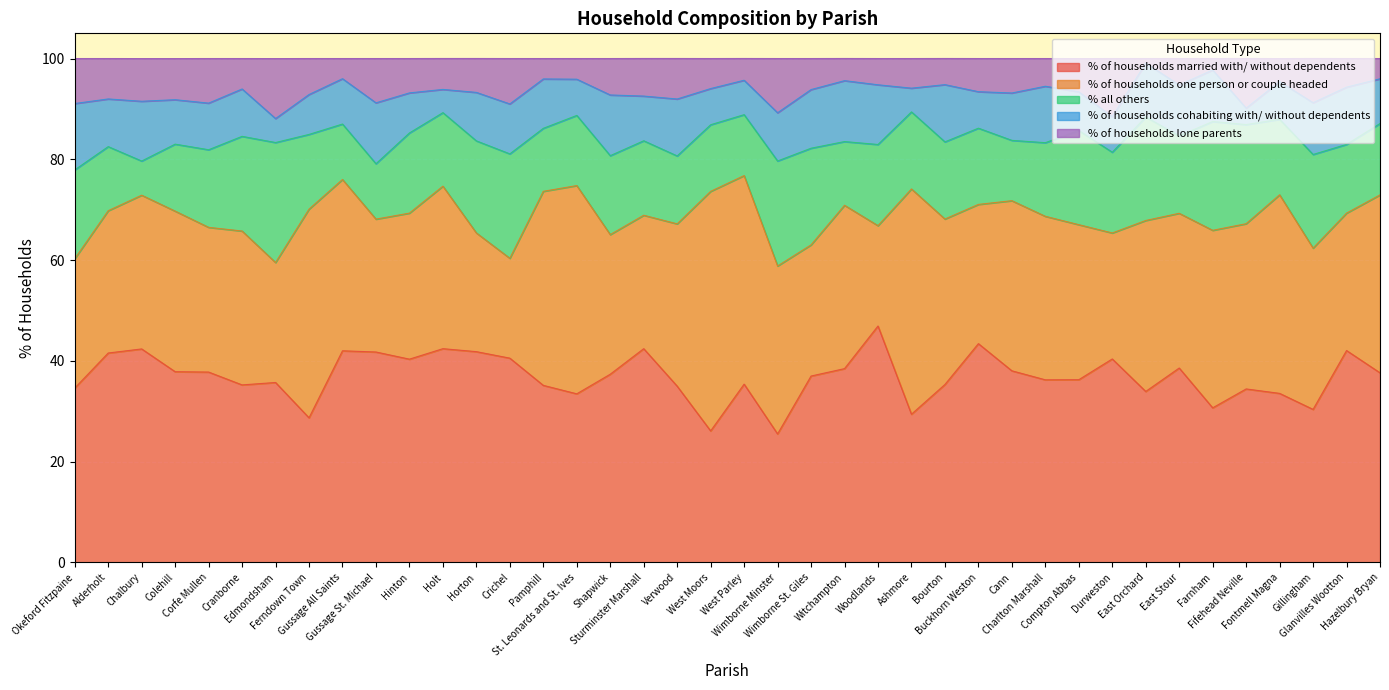

At Crichel, list the series in order from smallest to largest.

% of households lone parents, % of households cohabiting with/ without dependents, % of households one person or couple headed, % all others, % of households married with/ without dependents